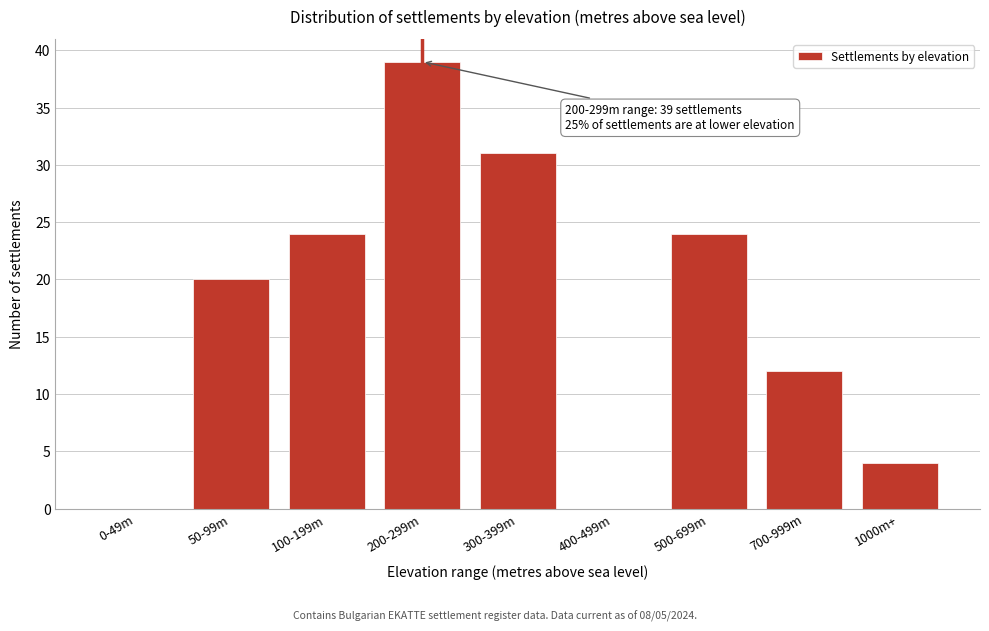

Reading left to right, what are all the values shown in this chart?

0-49m=0	50-99m=20	100-199m=24	200-299m=39	300-399m=31	400-499m=0	500-699m=24	700-999m=12	1000m+=4